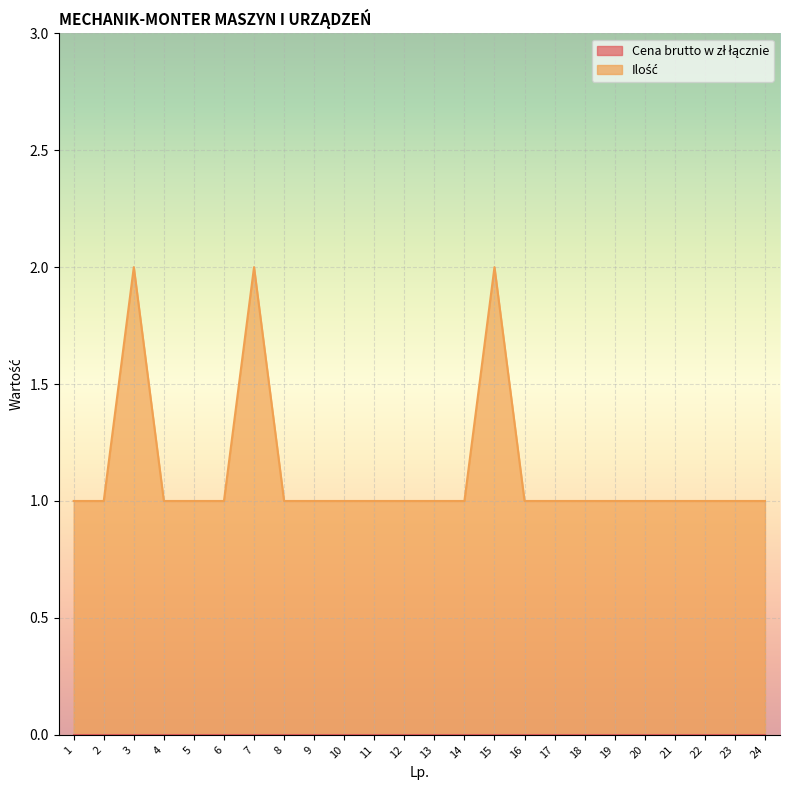

How many data points are above 1?

3